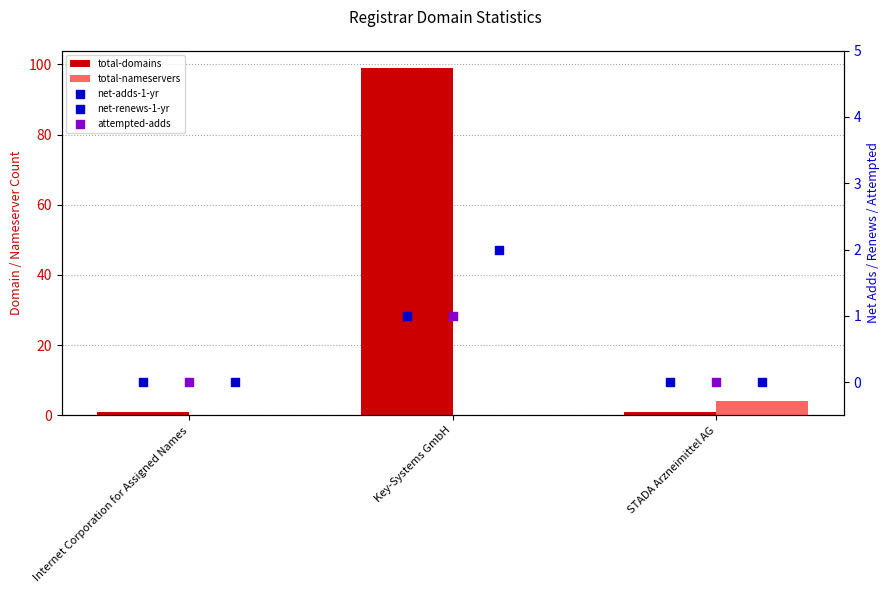

At how many categories does at least one series exceed 20?

1